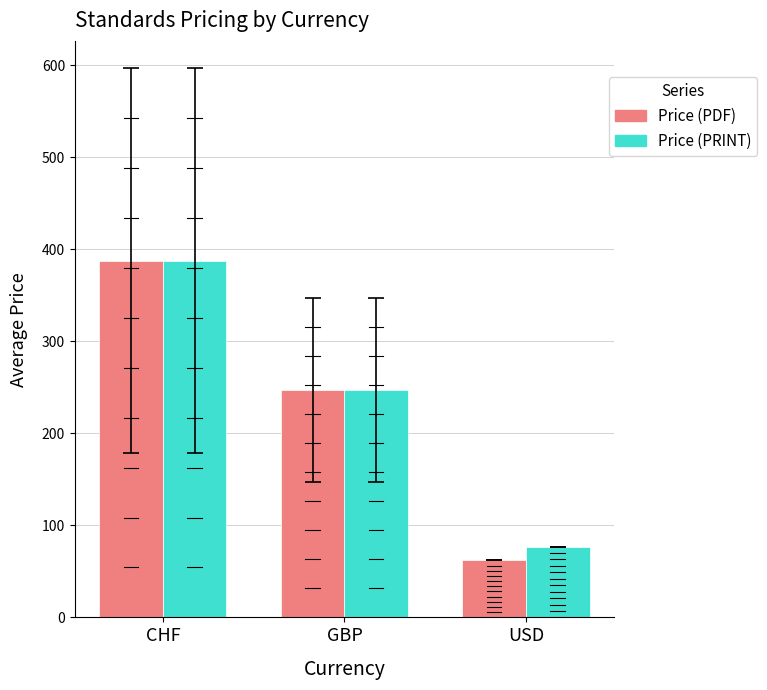

Which series has the largest range (max minus min)?

Price (PDF)